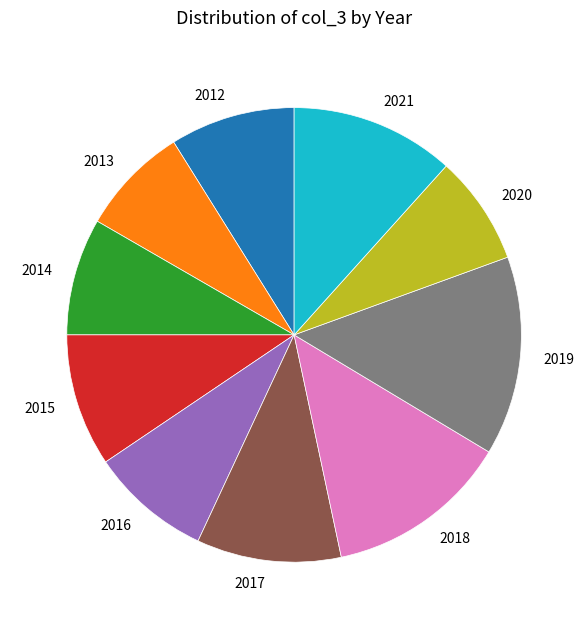

The 2015 slice represents 9% of the pie. True or false?

True